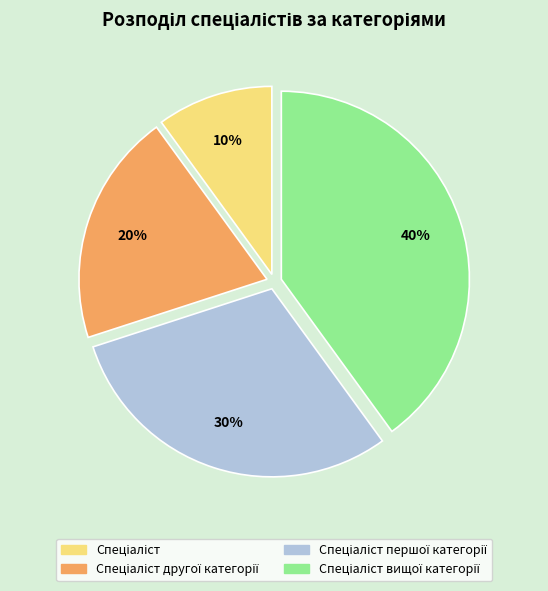

To the nearest percent, what is the difference between the largest and smallest slice percentages?

30%